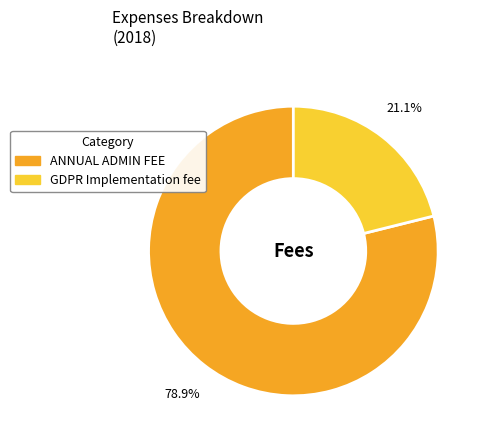

What percentage is the GDPR Implementation fee slice, to the nearest percent?

21%